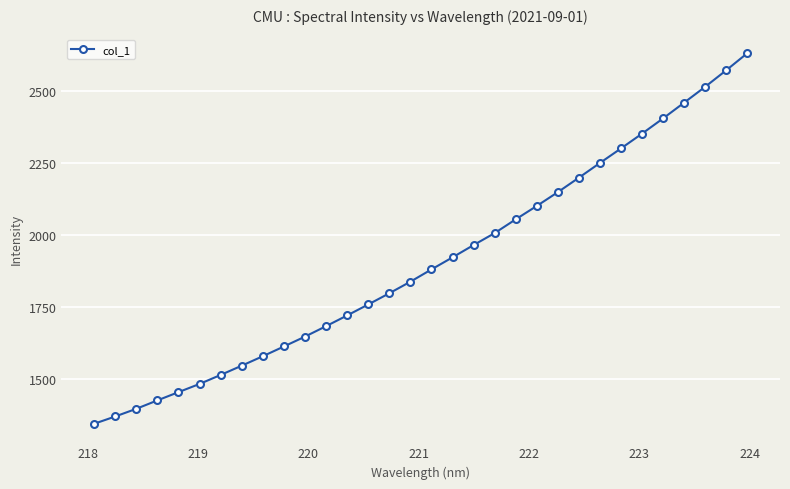

What is the maximum value shown in the chart?

2630.4